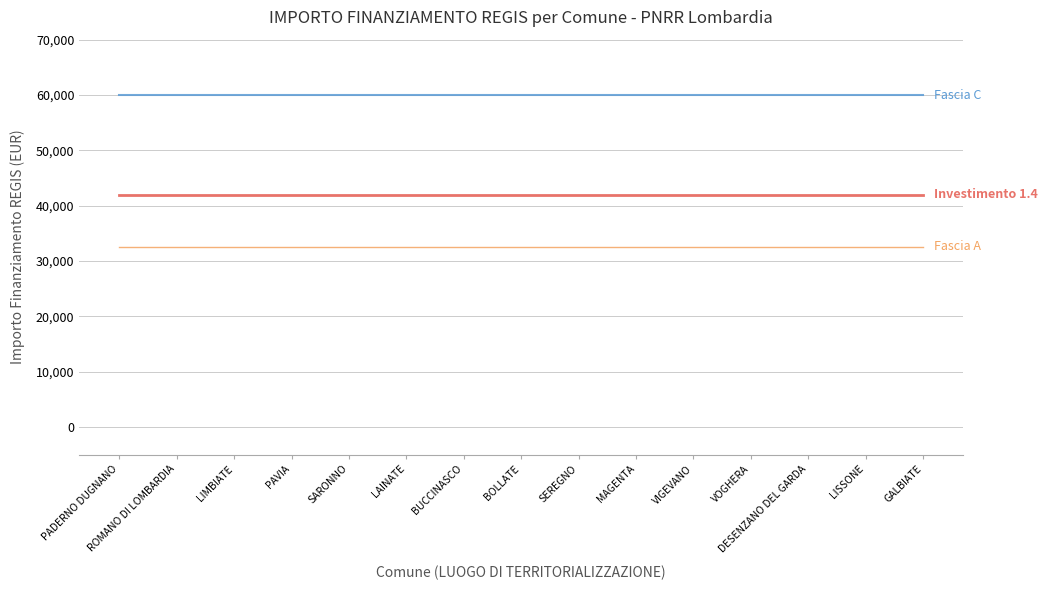

What is the total value across all series at VIGEVANO?

134555